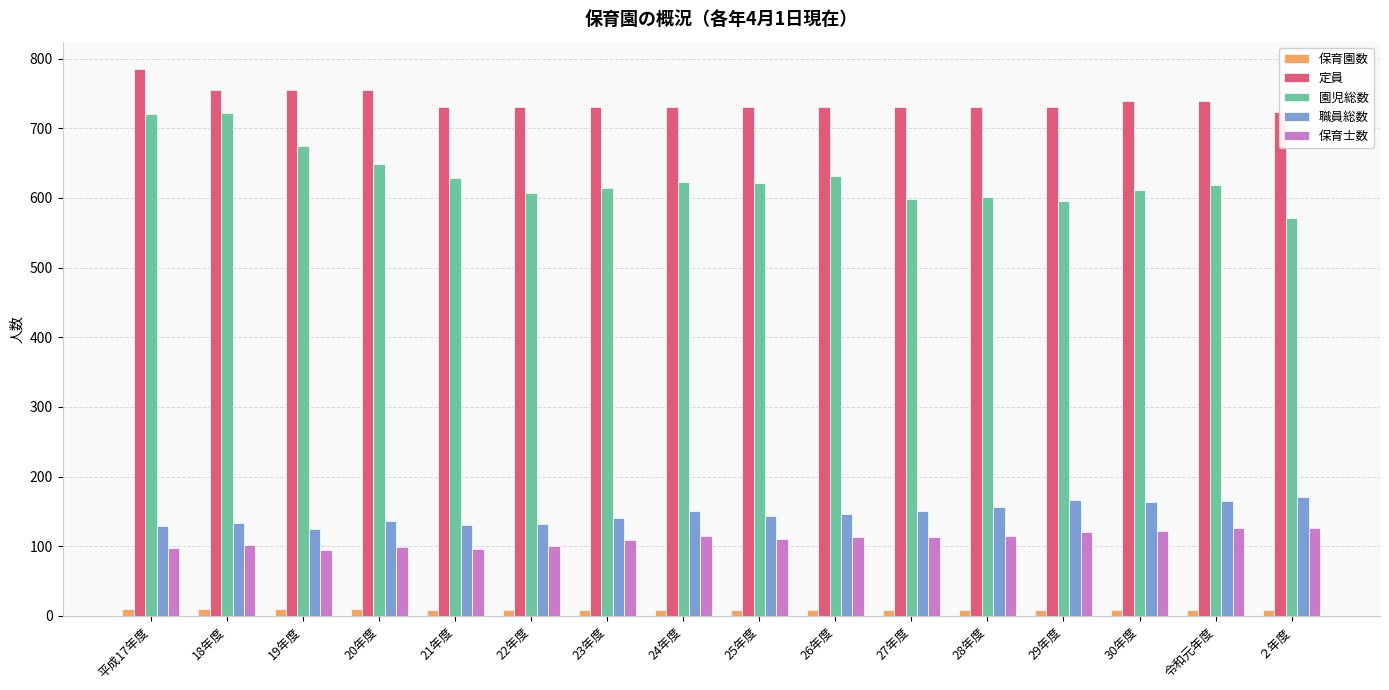

At which label does 定員 first exceed 730?

平成17年度